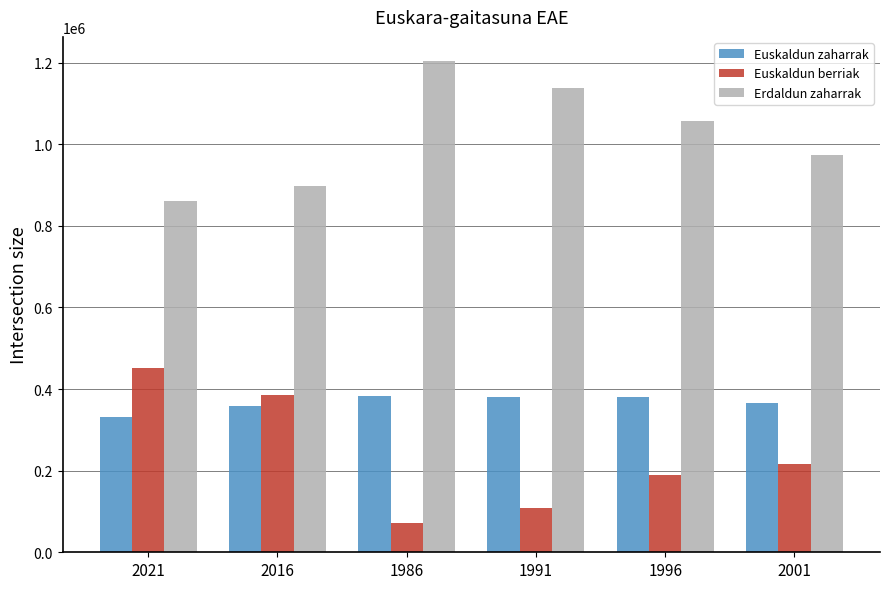

What is the label of the 5th bar from the left?

1996